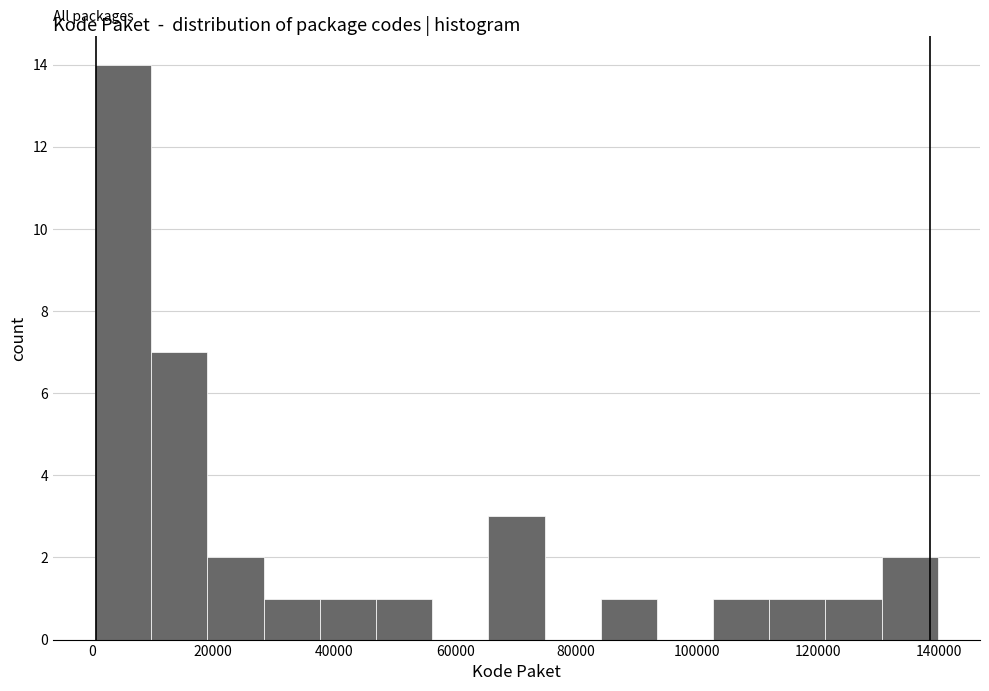

What is the height of the bar covering 102000 to 112000 on the x-axis? Neither the bar edges nor the heights are printed on the chart, so give them approximately, as read against the axes.

1